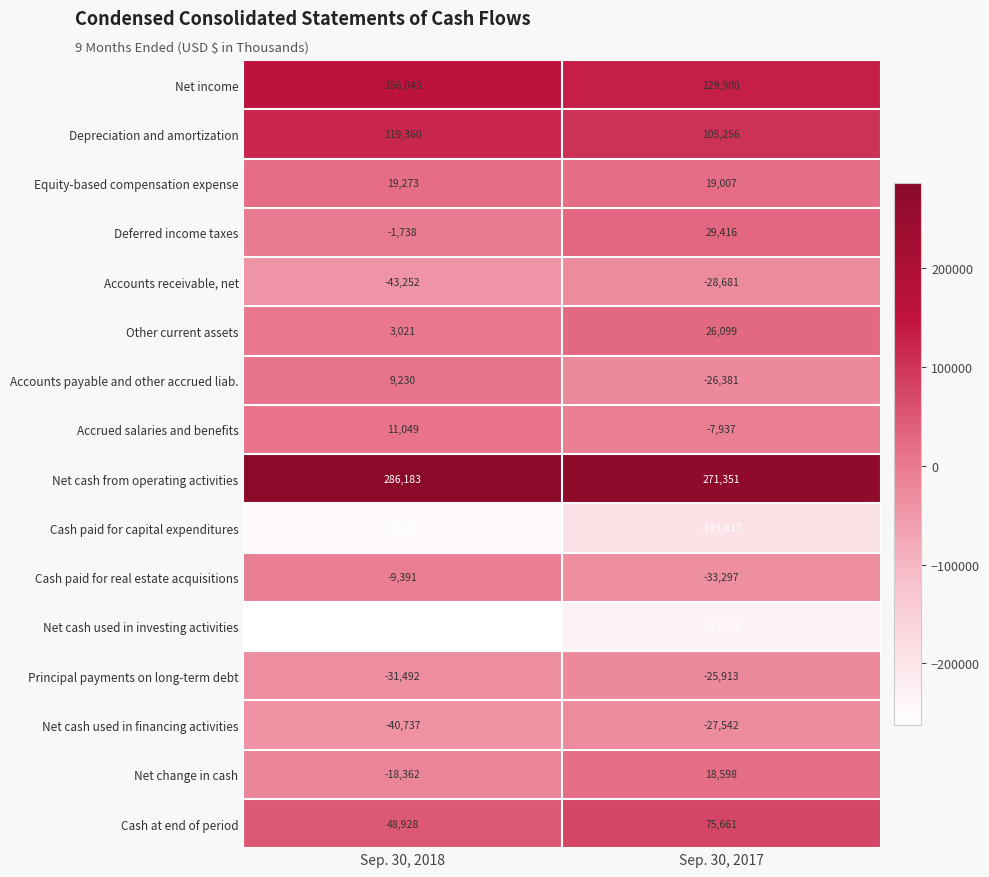

The value of Deferred income taxes at Sep. 30, 2017 is 12680. True or false?

False